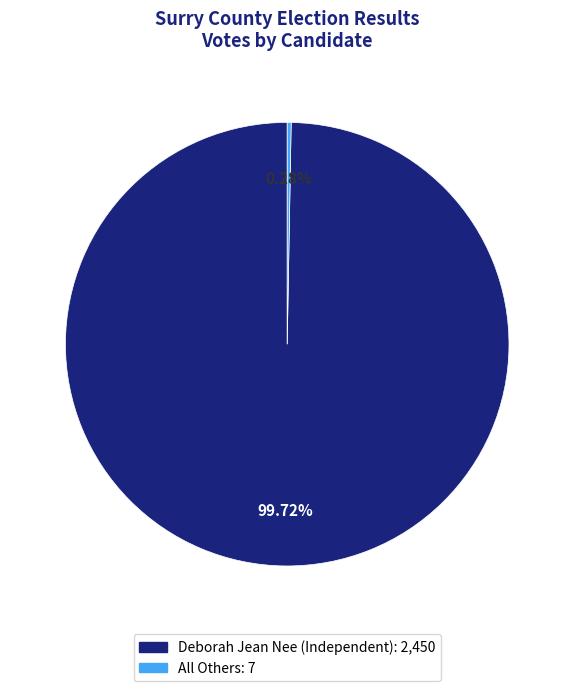

Rank the categories by value from lowest to highest.

All Others, Deborah Jean Nee (Independent)